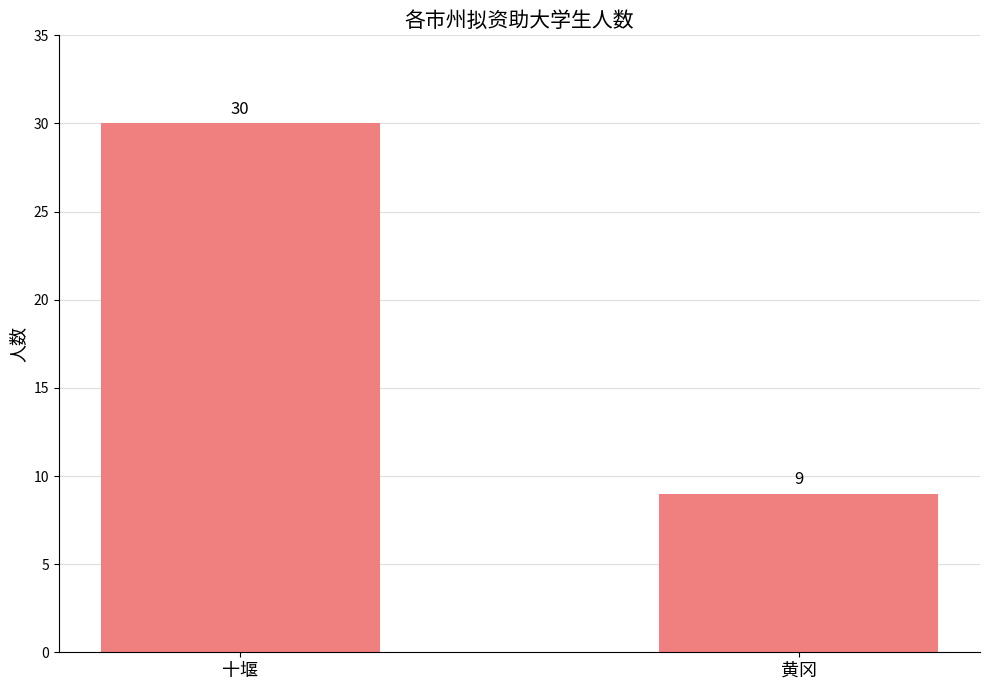

Count the values in the range 9 to 30.

2